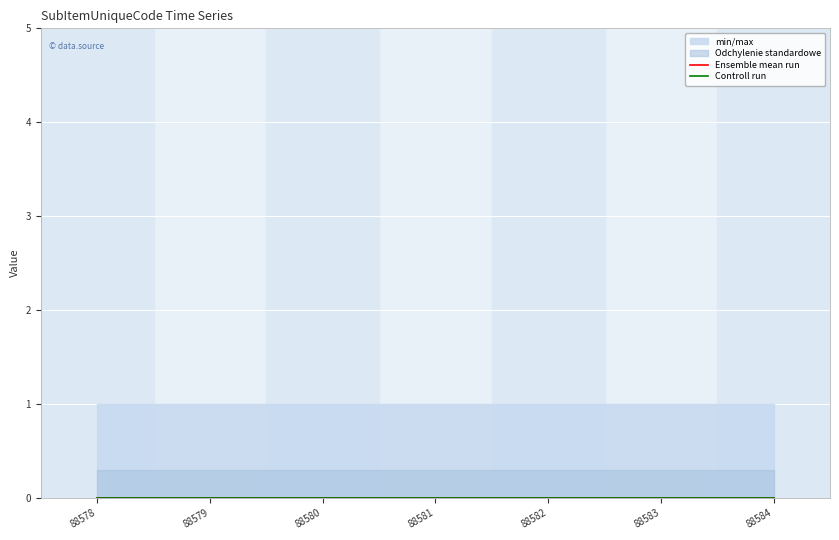

True or false: SupplierRate and Rate intersect in this chart.

False